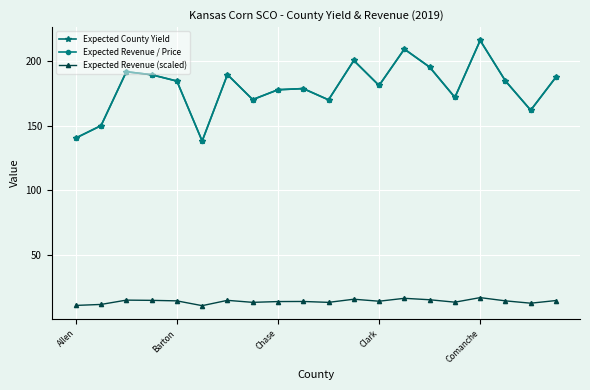

Does the chart have visible grid lines?

Yes